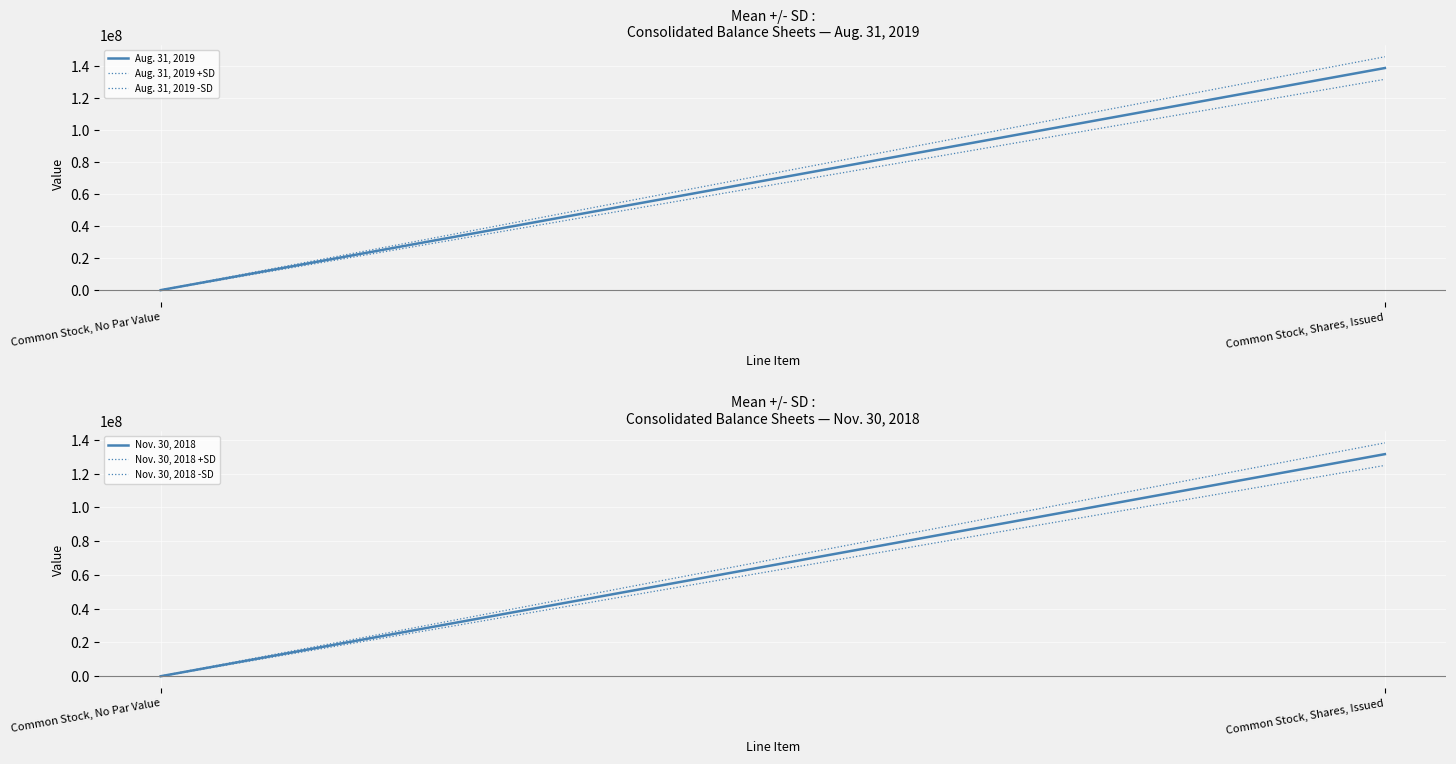

At which label does Nov. 30, 2018 +SD first exceed 138264892?

Common Stock, Shares, Issued